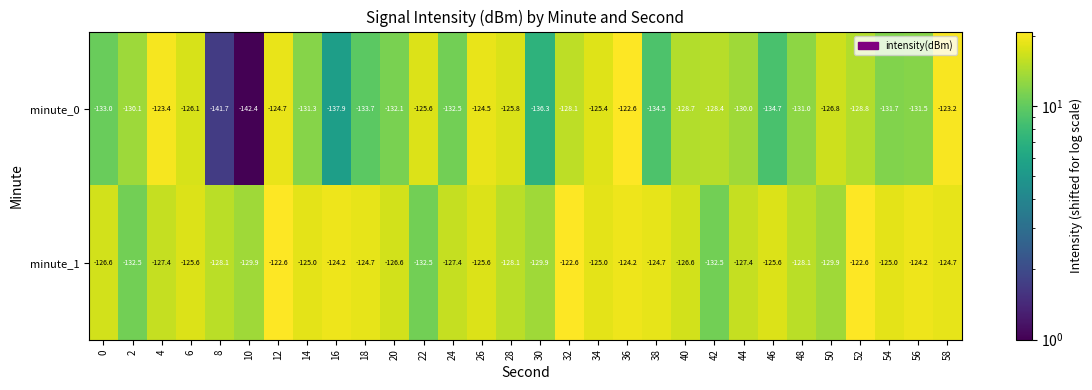

What is the sum of the minute_0 values at 58 and 12?

-247.9